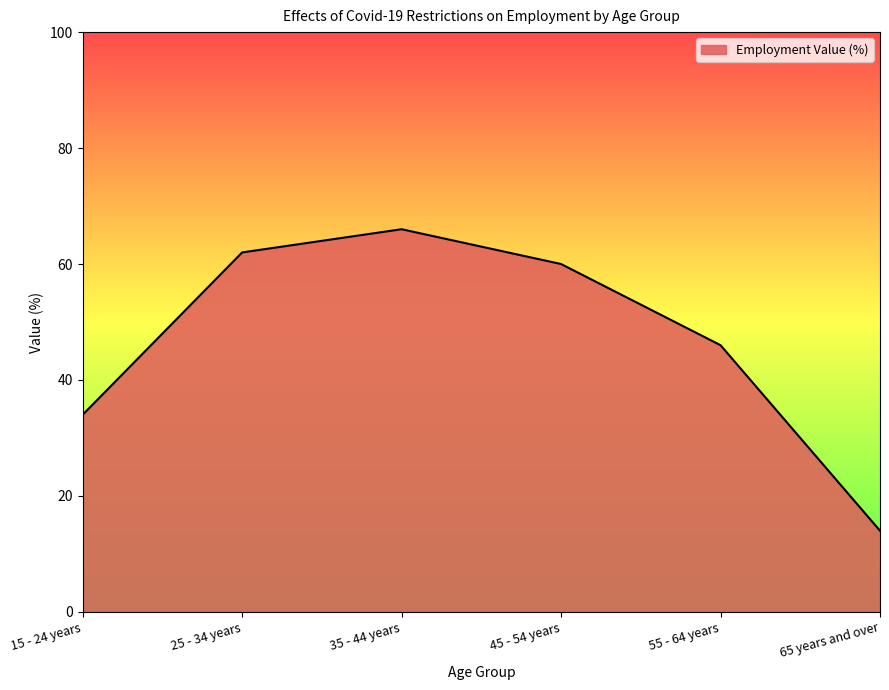

At which label does the data first exceed 60?

25 - 34 years